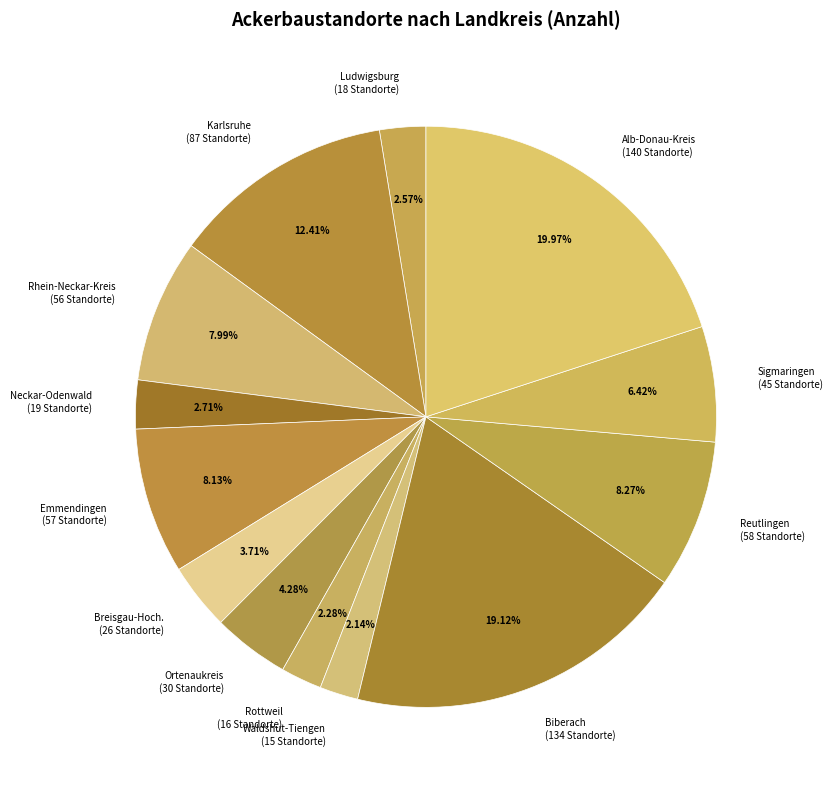

Which slice is the smallest?

Waldshut-Tiengen